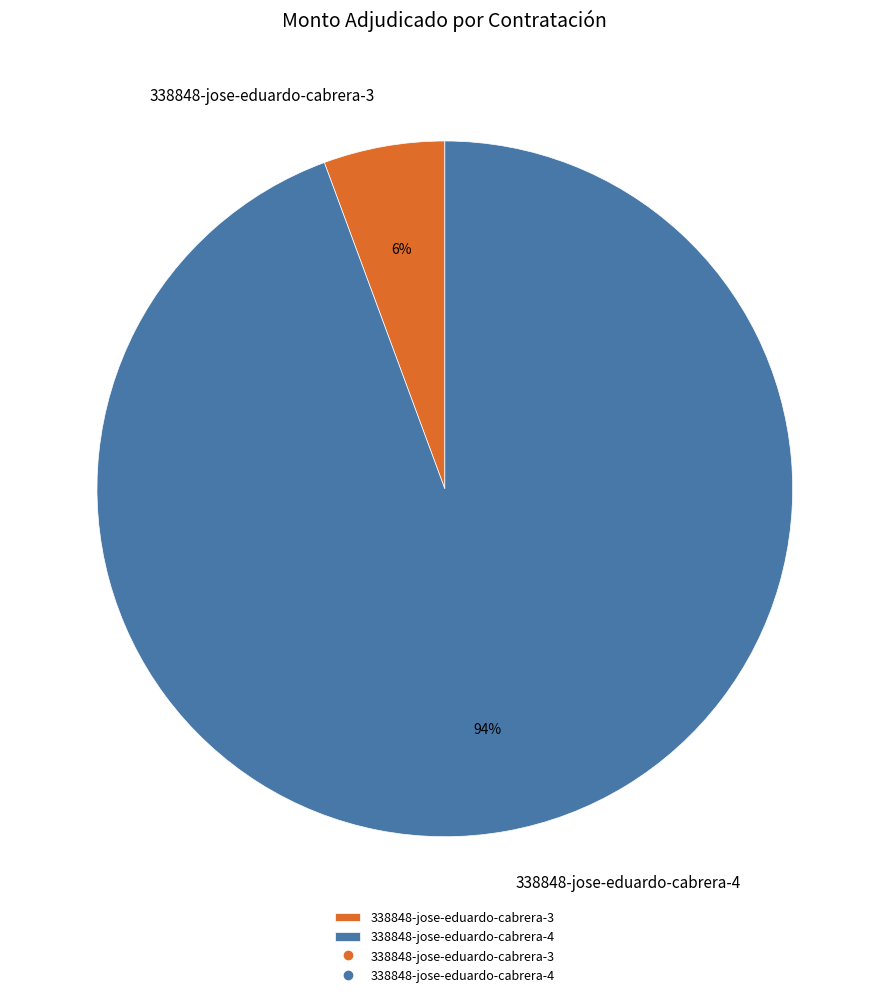

The 338848-jose-eduardo-cabrera-3 slice represents 1% of the pie. True or false?

False